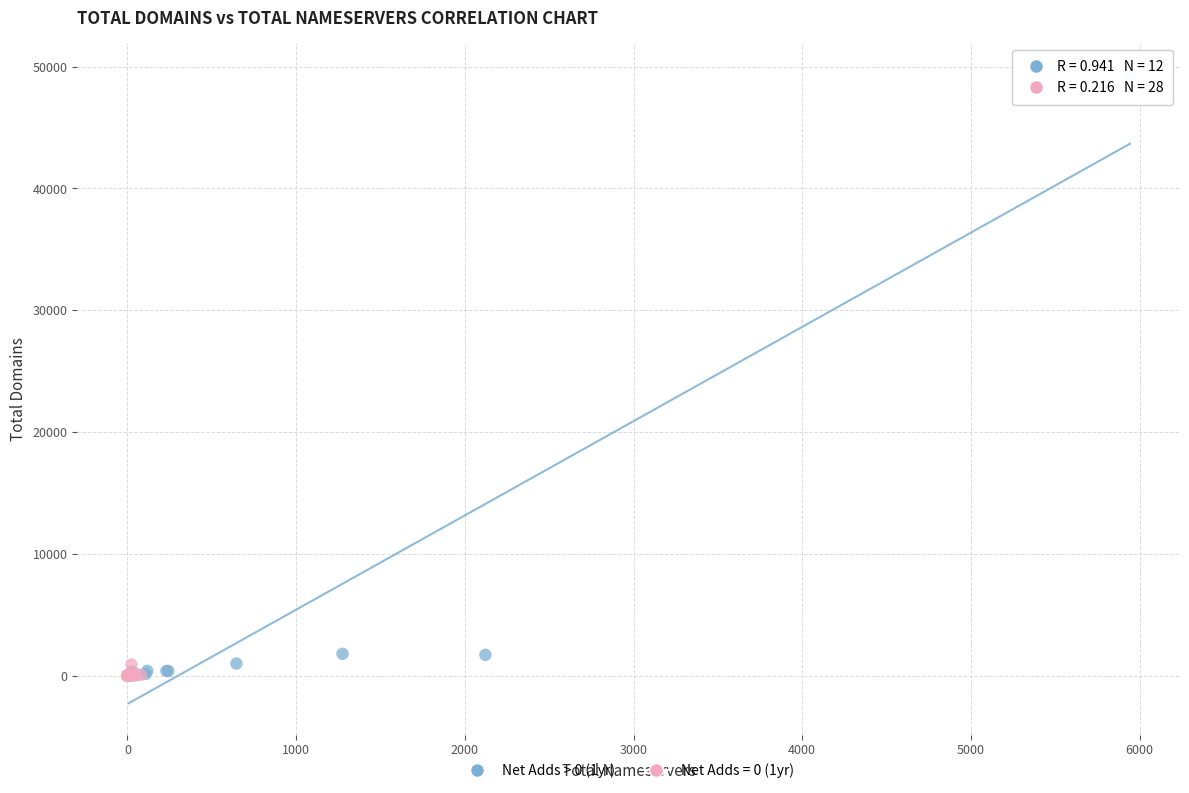

Which series reaches the maximum Y coordinate?

Net Adds > 0 (1yr)